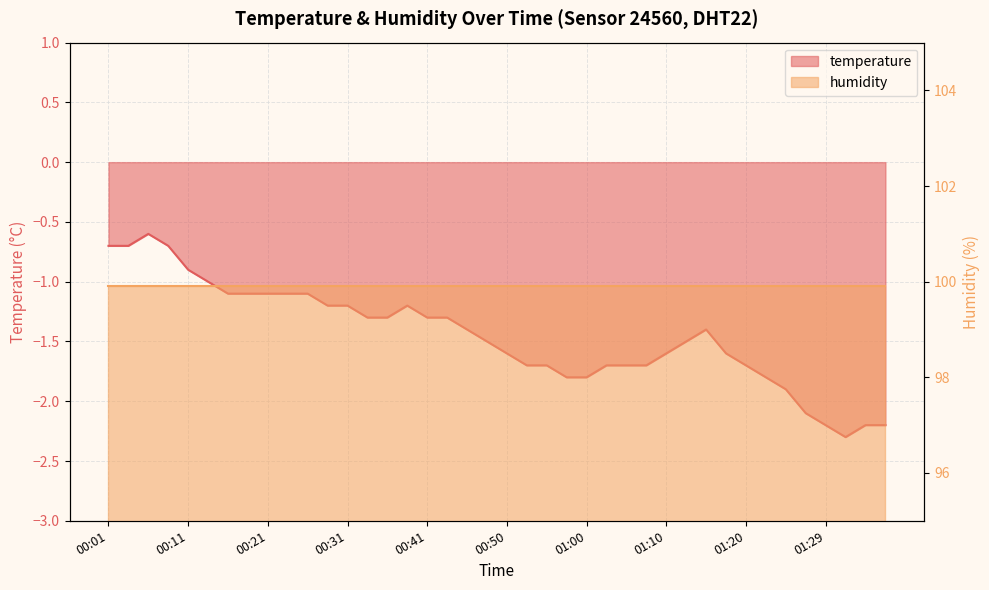

Reading left to right, what are all the values shown in this chart?

-0.7	-0.7	-0.6	-0.7	-0.9	-1.0	-1.1	-1.1	-1.1	-1.1	-1.1	-1.2	-1.2	-1.3	-1.3	-1.2	-1.3	-1.3	-1.4	-1.5	-1.6	-1.7	-1.7	-1.8	-1.8	-1.7	-1.7	-1.7	-1.6	-1.5	-1.4	-1.6	-1.7	-1.8	-1.9	-2.1	-2.2	-2.3	-2.2	-2.2